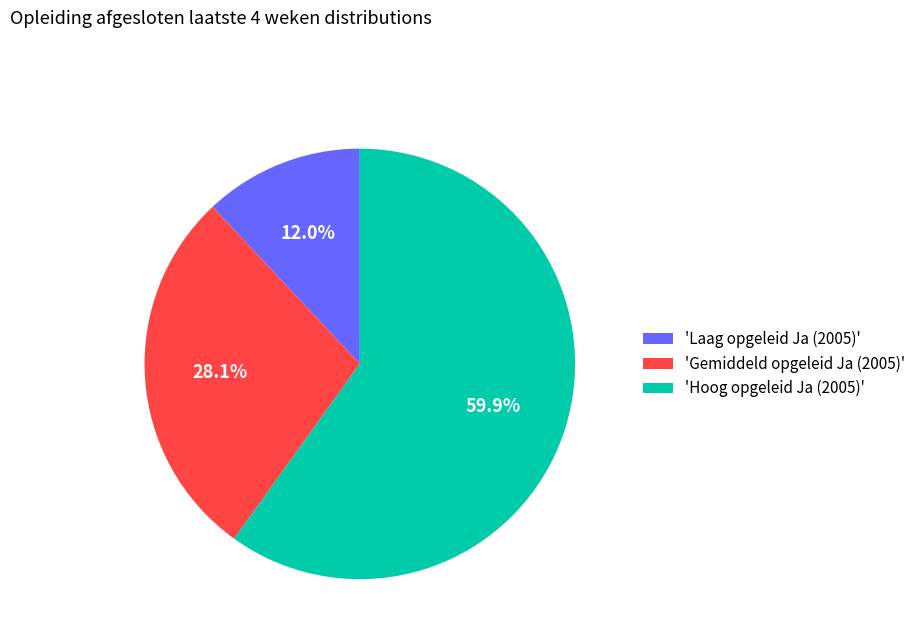

How many segments does this pie chart have?

3